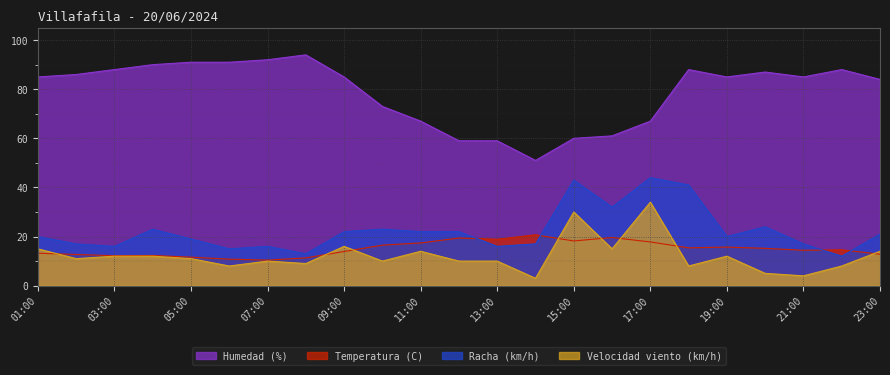

In Humedad (%), how many points are higher than both neighbors (excluding endpoints)?

4